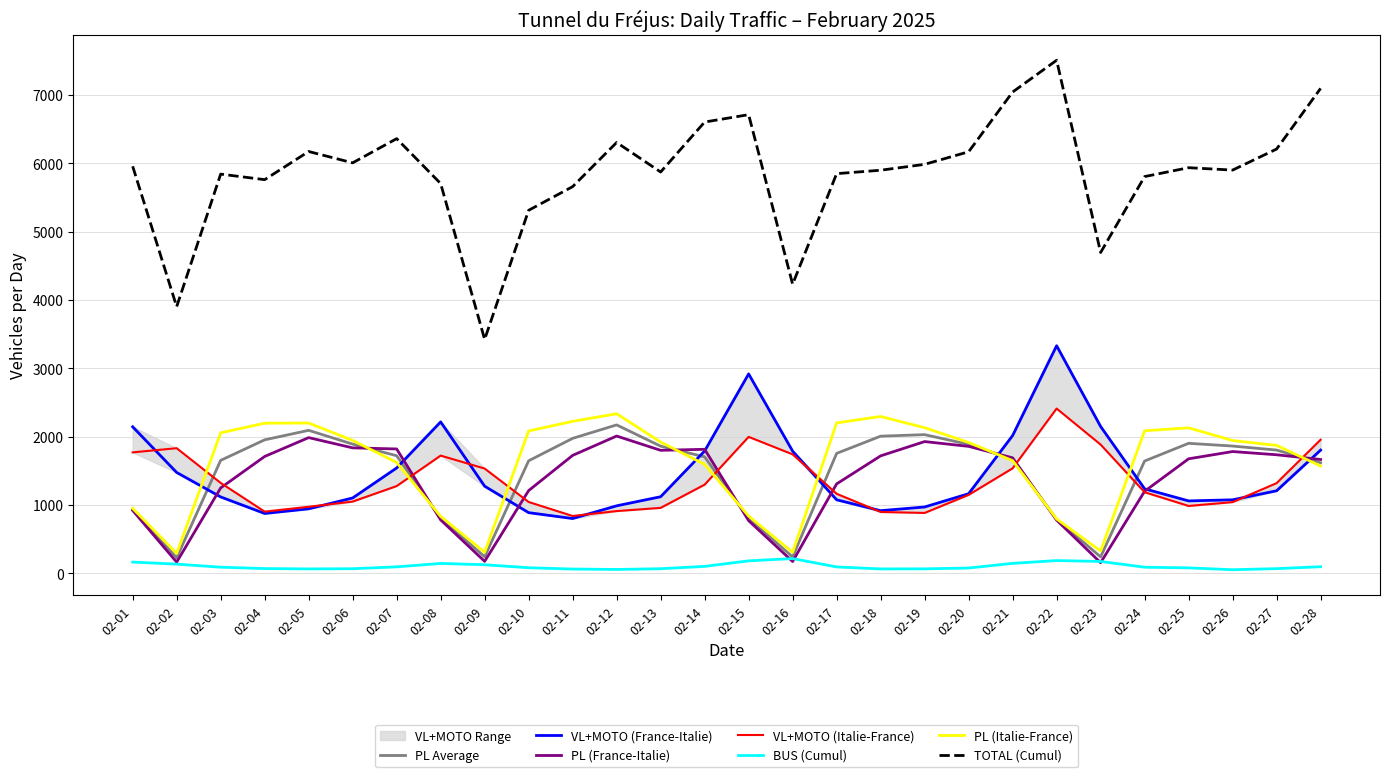

Reading left to right, extract all data points from this chart.

BUS (Cumul): 02-01=166	02-02=136	02-03=91	02-04=71	02-05=66	02-06=69	02-07=96	02-08=146	02-09=127	02-10=83	02-11=64	02-12=58	02-13=69	02-14=103	02-15=184	02-16=217	02-17=95	02-18=66	02-19=67	02-20=79	02-21=147	02-22=188	02-23=175	02-24=91	02-25=81	02-26=54	02-27=70	02-28=98
PL (Italie-France): 02-01=952	02-02=293	02-03=2057	02-04=2198	02-05=2200	02-06=1946	02-07=1623	02-08=834	02-09=310	02-10=2084	02-11=2225	02-12=2336	02-13=1922	02-14=1595	02-15=839	02-16=309	02-17=2202	02-18=2296	02-19=2132	02-20=1916	02-21=1650	02-22=797	02-23=328	02-24=2087	02-25=2130	02-26=1944	02-27=1873	02-28=1571
VL+MOTO (France-Italie): 02-01=2145	02-02=1477	02-03=1119	02-04=877	02-05=945	02-06=1104	02-07=1543	02-08=2217	02-09=1276	02-10=889	02-11=803	02-12=989	02-13=1122	02-14=1791	02-15=2919	02-16=1789	02-17=1077	02-18=918	02-19=972	02-20=1166	02-21=2017	02-22=3331	02-23=2150	02-24=1238	02-25=1061	02-26=1077	02-27=1209	02-28=1804
PL (France-Italie): 02-01=922	02-02=165	02-03=1251	02-04=1711	02-05=1987	02-06=1837	02-07=1821	02-08=783	02-09=177	02-10=1212	02-11=1727	02-12=2010	02-13=1801	02-14=1816	02-15=772	02-16=174	02-17=1310	02-18=1720	02-19=1929	02-20=1859	02-21=1691	02-22=780	02-23=157	02-24=1202	02-25=1677	02-26=1783	02-27=1736	02-28=1667
VL+MOTO (Italie-France): 02-01=1771	02-02=1832	02-03=1324	02-04=904	02-05=975	02-06=1051	02-07=1278	02-08=1724	02-09=1534	02-10=1045	02-11=840	02-12=912	02-13=959	02-14=1299	02-15=1998	02-16=1742	02-17=1165	02-18=899	02-19=885	02-20=1149	02-21=1538	02-22=2412	02-23=1885	02-24=1188	02-25=987	02-26=1043	02-27=1321	02-28=1956
TOTAL (Cumul): 02-01=5956	02-02=3903	02-03=5842	02-04=5761	02-05=6173	02-06=6007	02-07=6361	02-08=5704	02-09=3424	02-10=5313	02-11=5659	02-12=6305	02-13=5873	02-14=6604	02-15=6712	02-16=4231	02-17=5849	02-18=5899	02-19=5985	02-20=6169	02-21=7043	02-22=7508	02-23=4695	02-24=5806	02-25=5936	02-26=5901	02-27=6209	02-28=7096